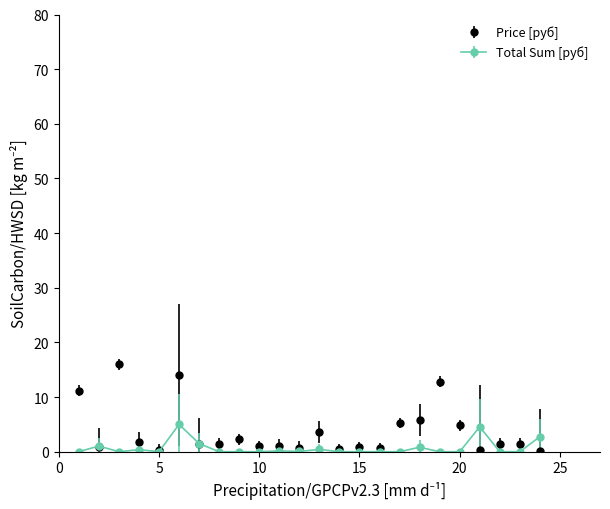

What is the value of the Price [руб] point at the 20th from the left?

4.8